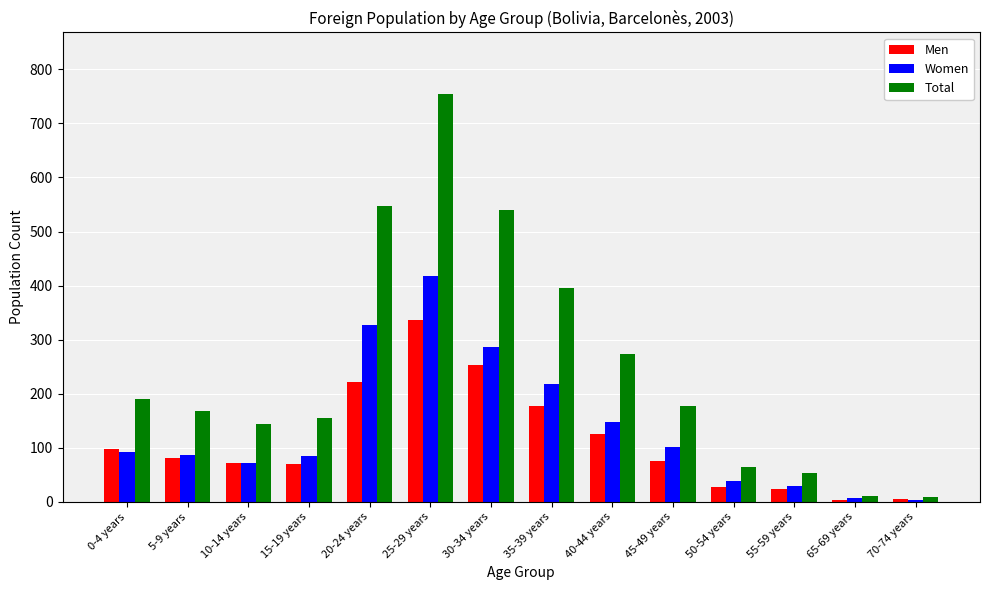

How many distinct data groups are displayed?

3